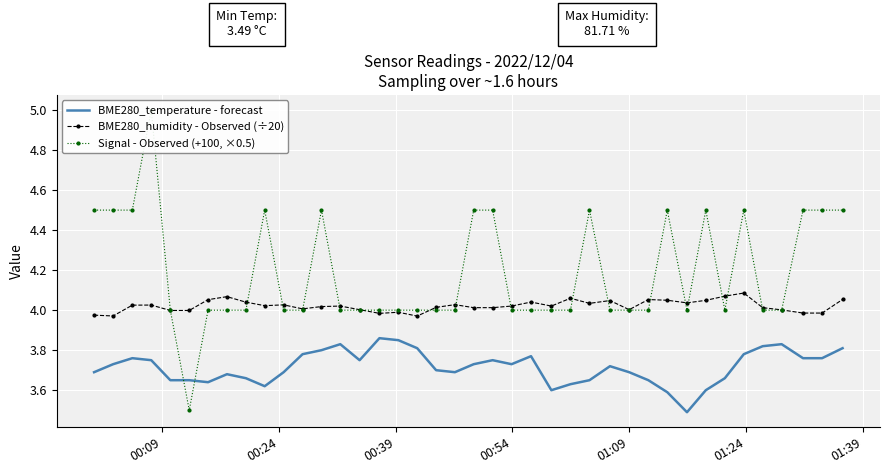

True or false: BME280_temperature - forecast and BME280_humidity - Observed (÷20) cross at least once.

False